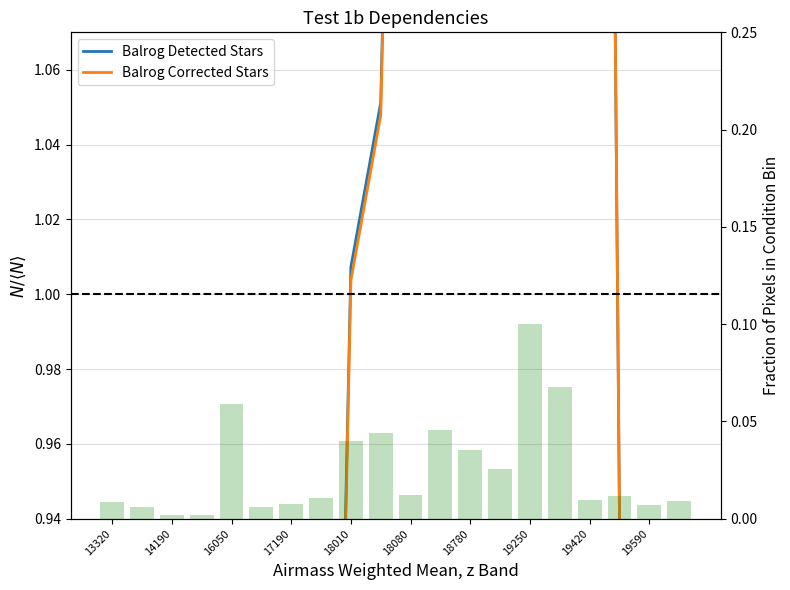

Reading right to left, list all the values displayed in this chart.

Balrog Detected Stars: 0.4	0.4	0.9	1.9	2.0	2.2	2.0	1.2	1.3	1.4	1.1	1.0	0.6	0.8	0.7	0.7	0.7	0.2	0.2	0.3
Balrog Corrected Stars: 0.4	0.4	0.9	1.9	2.0	2.2	2.0	1.2	1.3	1.4	1.0	1.0	0.6	0.8	0.7	0.7	0.7	0.2	0.2	0.3
Distribution: 0.0	0.0	0.0	0.0	0.1	0.1	0.0	0.0	0.0	0.0	0.0	0.0	0.0	0.0	0.0	0.1	0.0	0.0	0.0	0.0